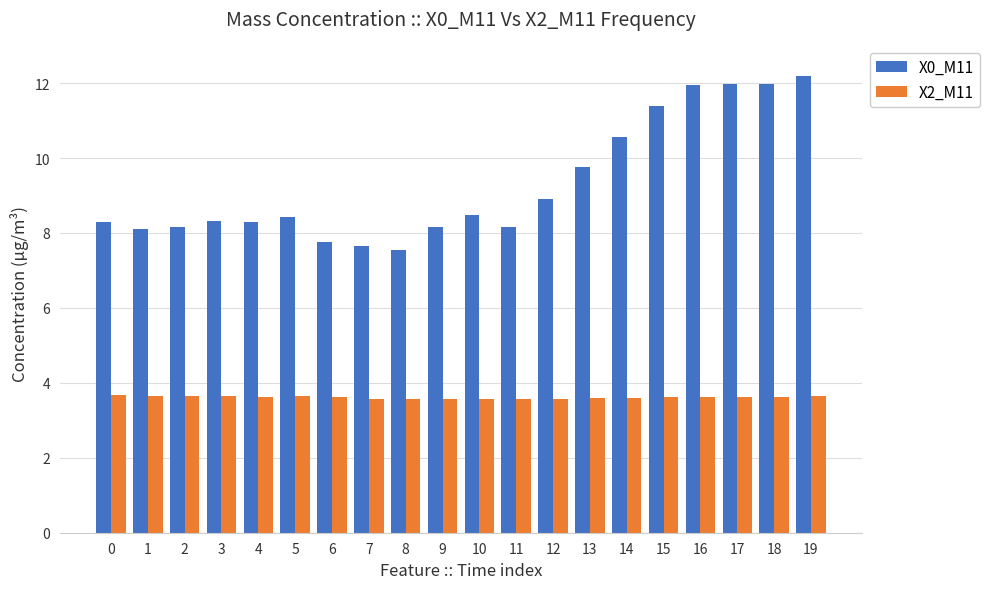

Are the bars horizontal?

No